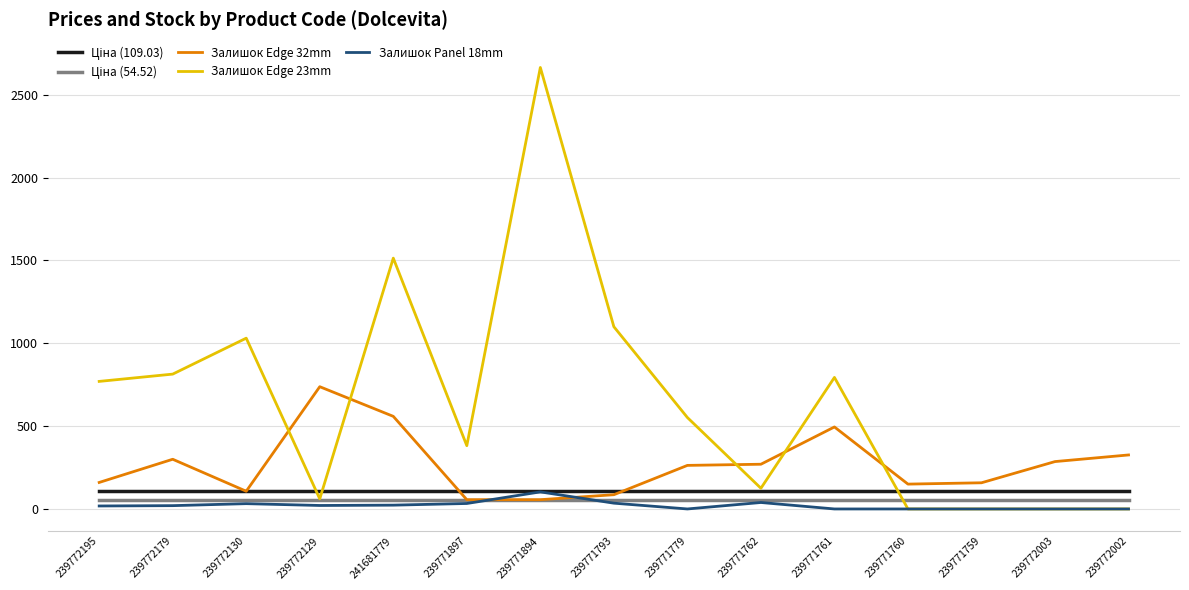

At how many categories does at least one series exceed 1239?

2